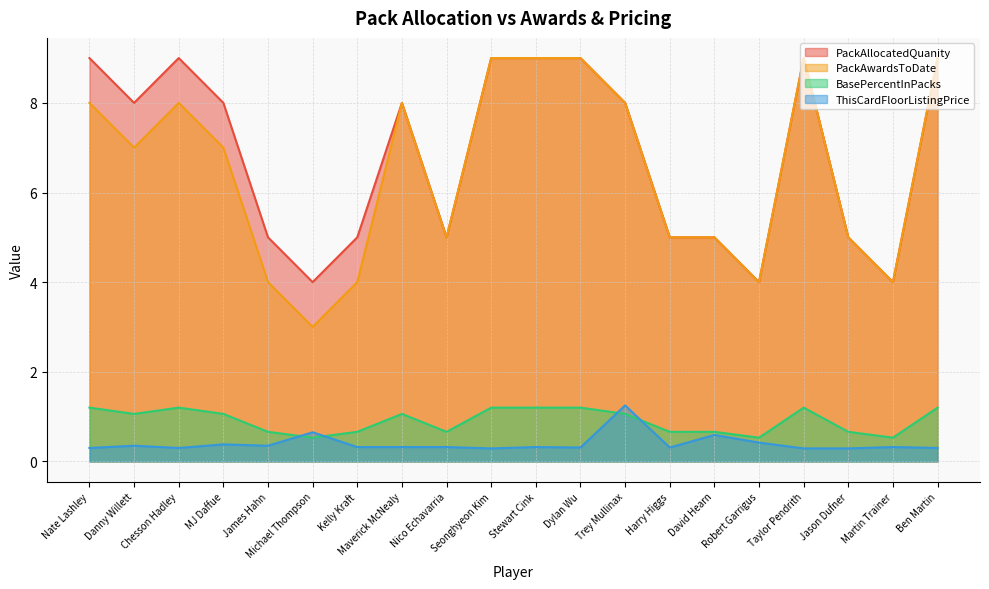

How many data points in PackAwardsToDate are above 7?

9